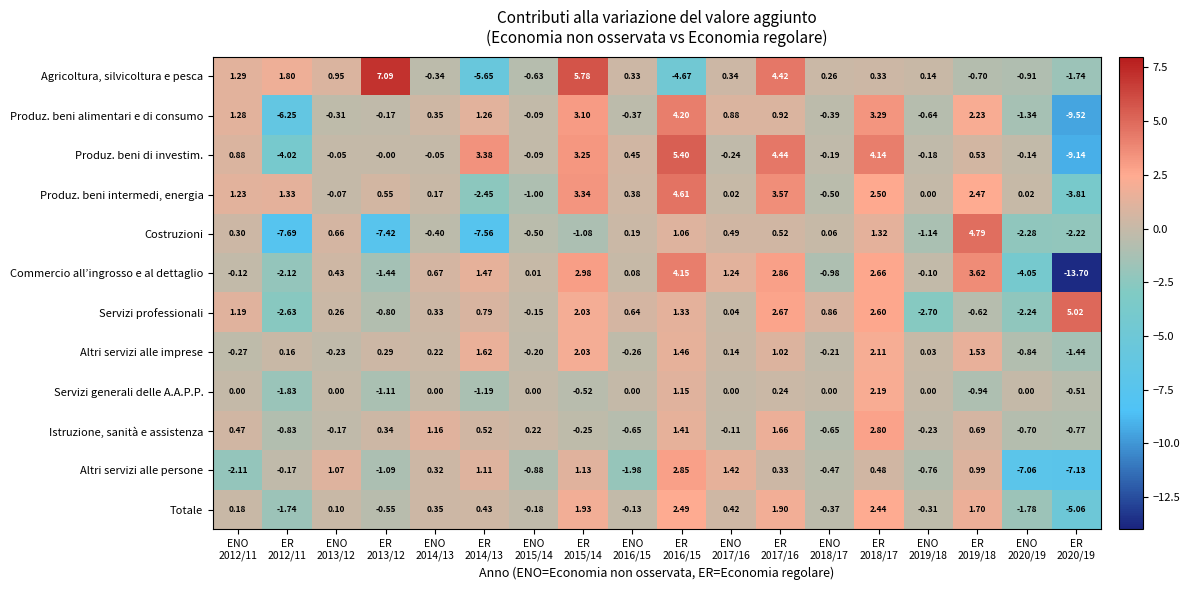

Which series has the largest range (max minus min)?

Commercio all’ingrosso e al dettaglio